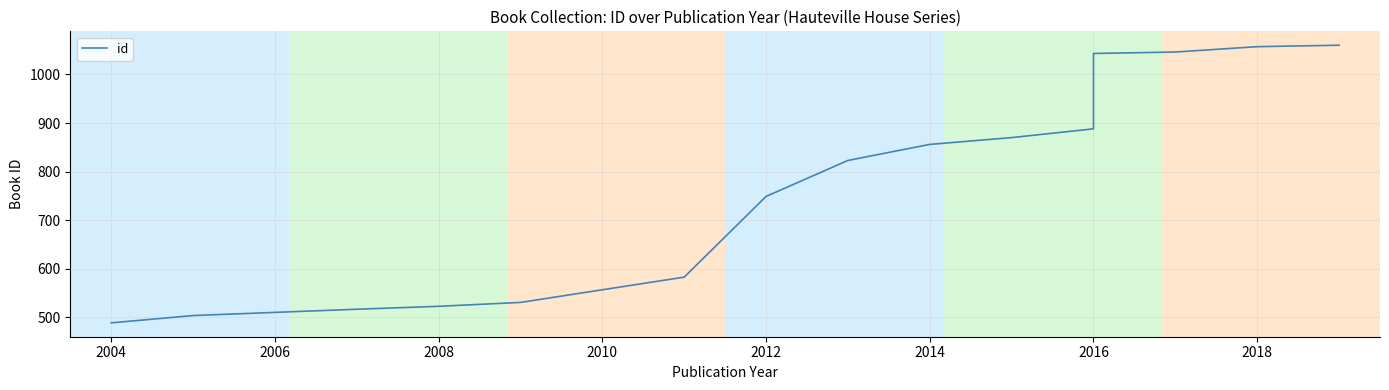

The value at 2012 is 801. True or false?

False